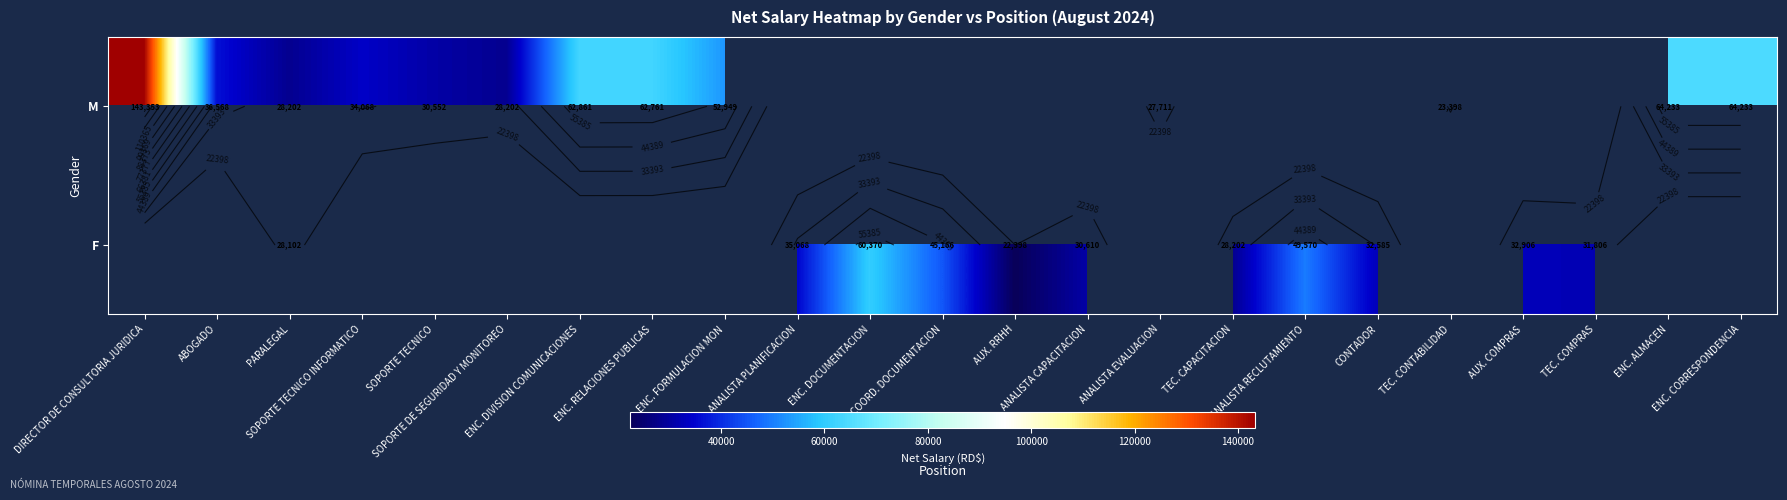

Is it true that F equals 30610.2 at ANALISTA CAPACITACION?

True